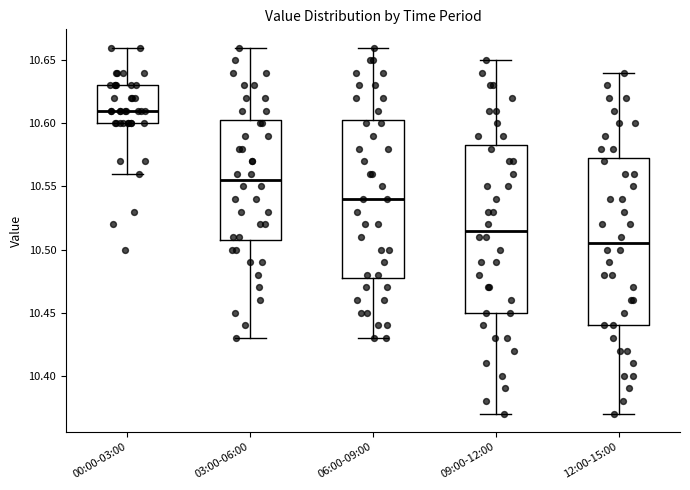

Where is the upper edge of the box for 09:00-12:00 on the y-axis? The values are not printed on the chart, so give them approximately, as read against the axis.

10.585